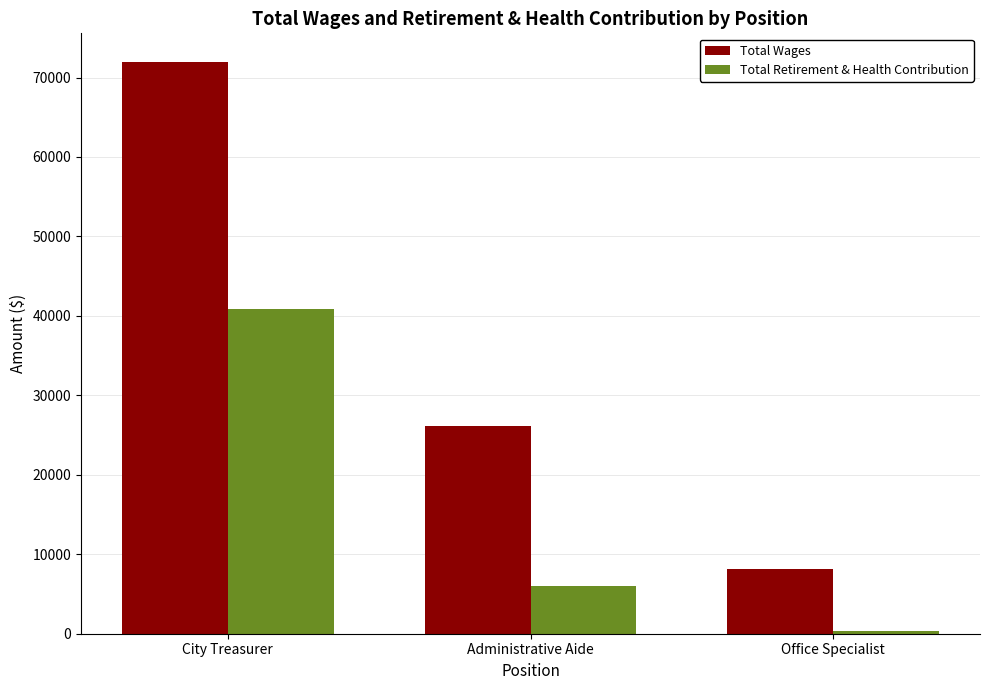

At which label is Total Retirement & Health Contribution closest to 20654?

Administrative Aide